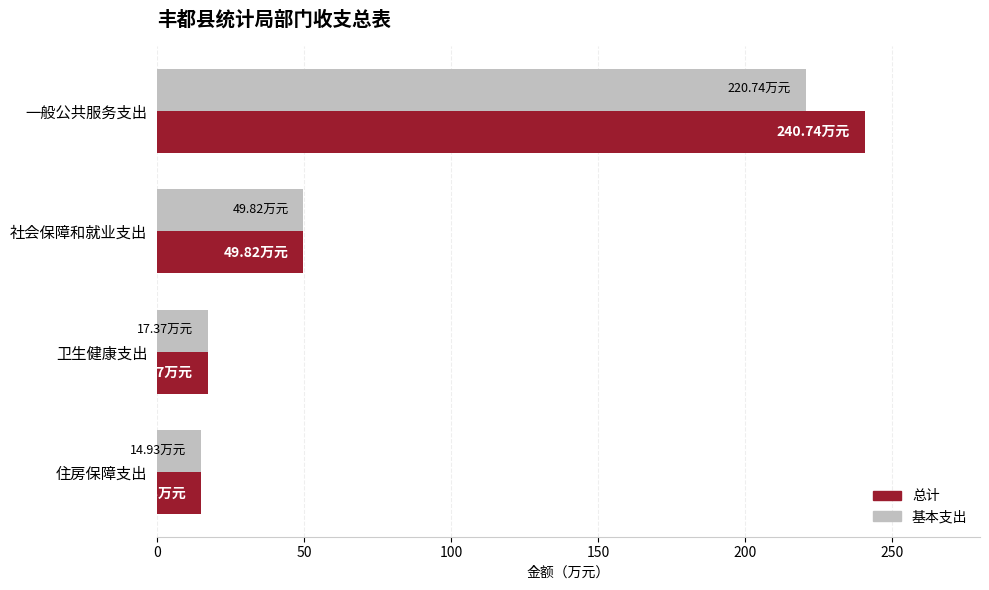

How many data points in 总计 are less than 49?

2